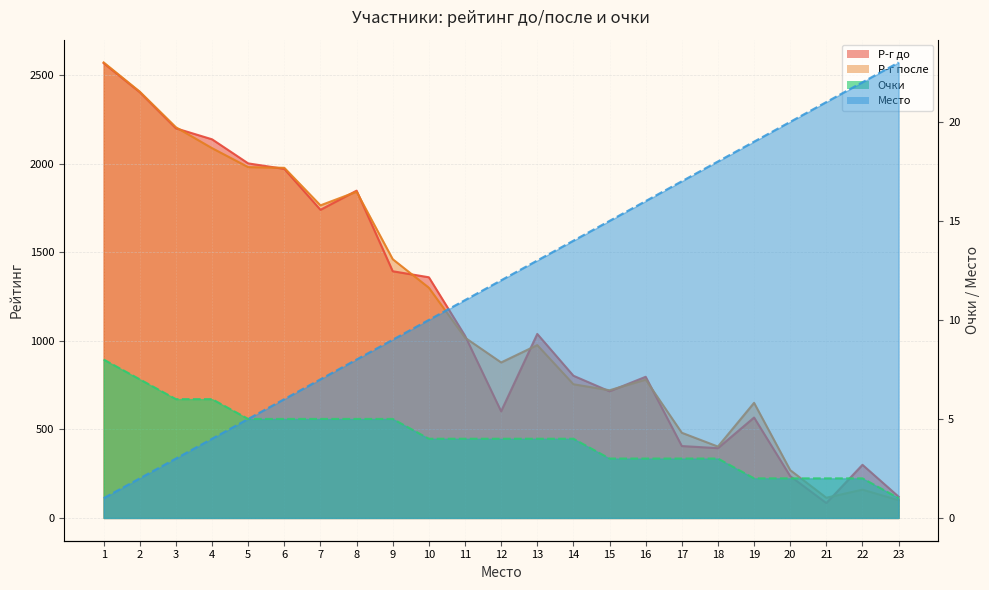

How many data points does each series have?

23